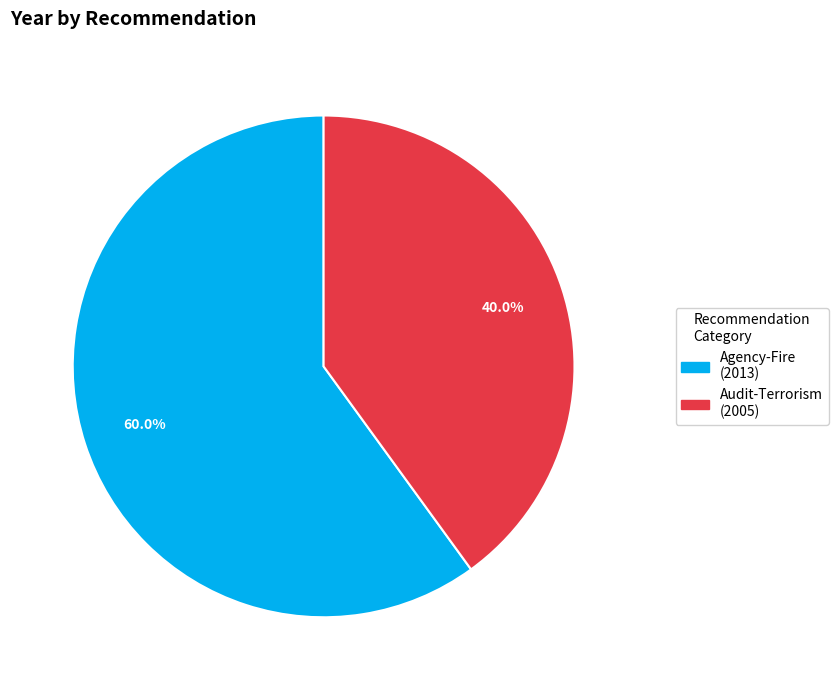

To the nearest percent, what is the average slice percentage?

50%